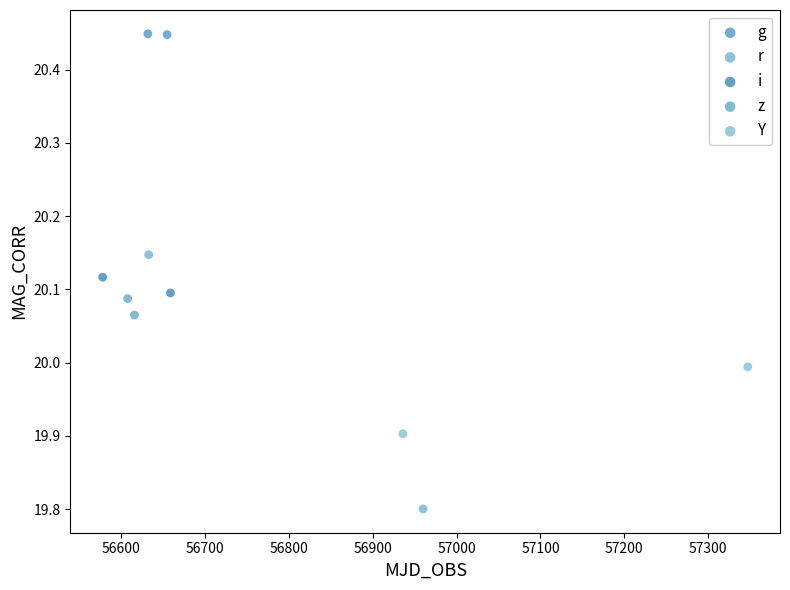

What are all the series names shown in the legend?

g, r, i, z, Y